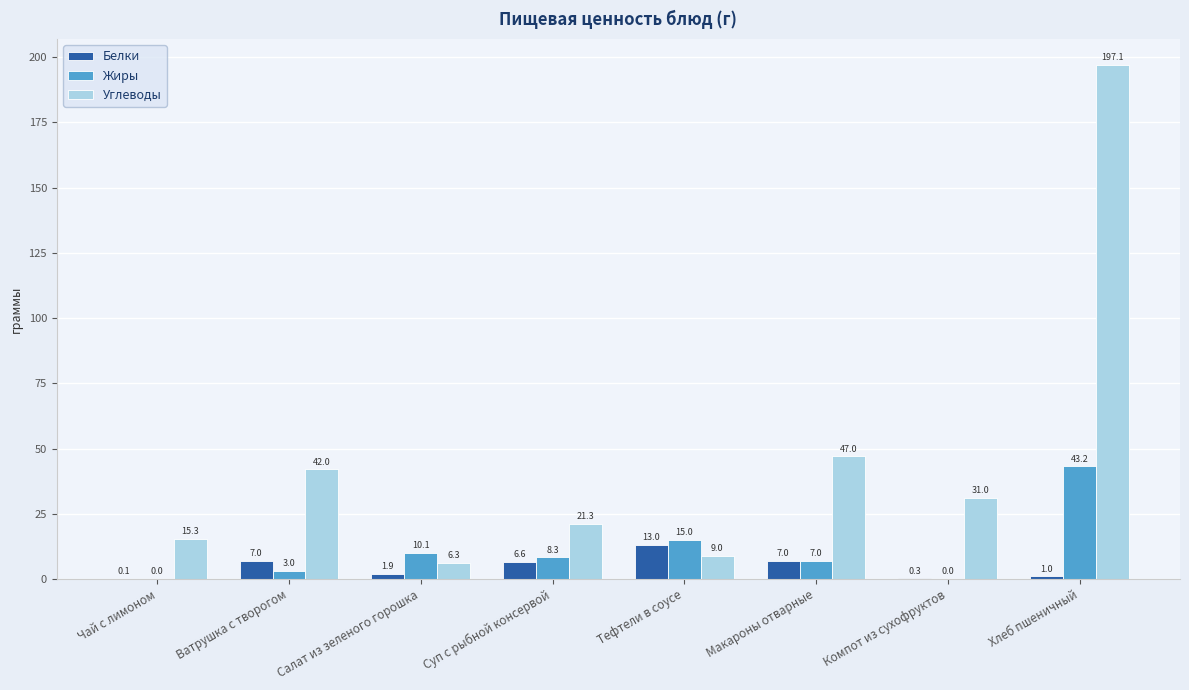

What is the sum of the Белки values at Ватрушка с творогом and Салат из зеленого горошка?

8.9